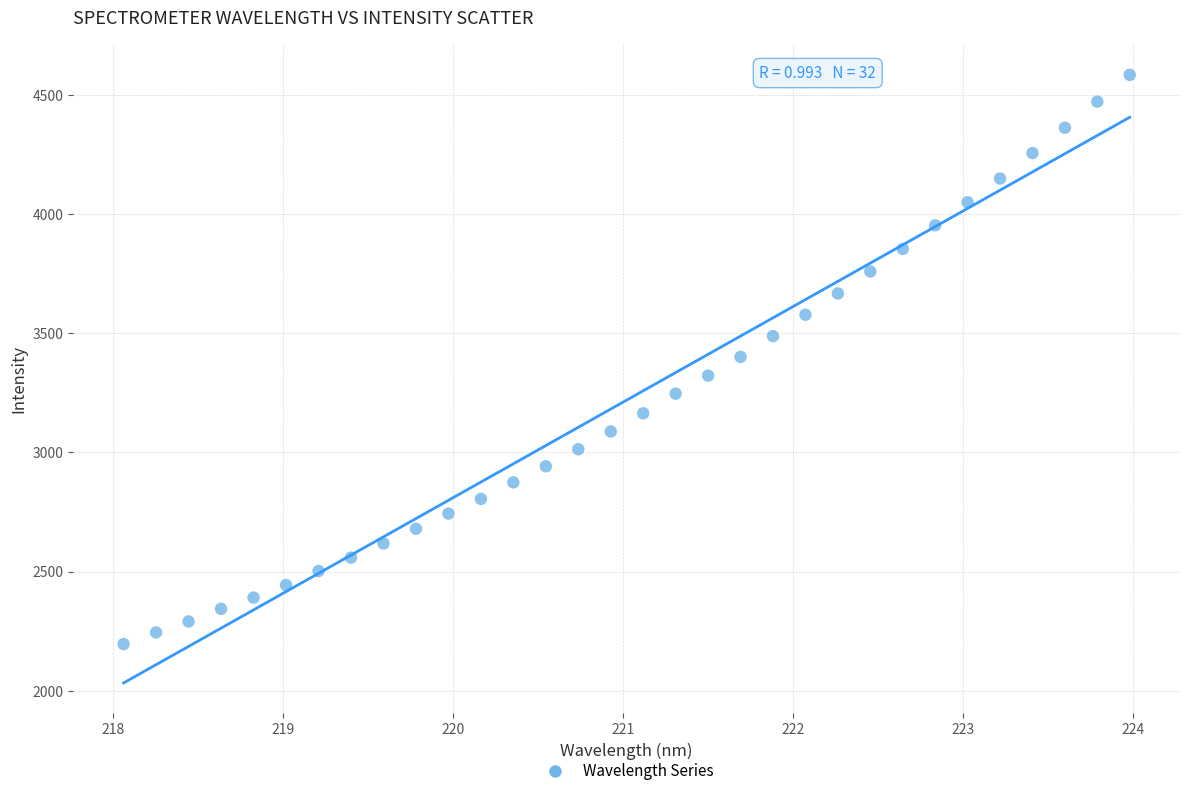

What is the range of X values (max minus min)?

5.9